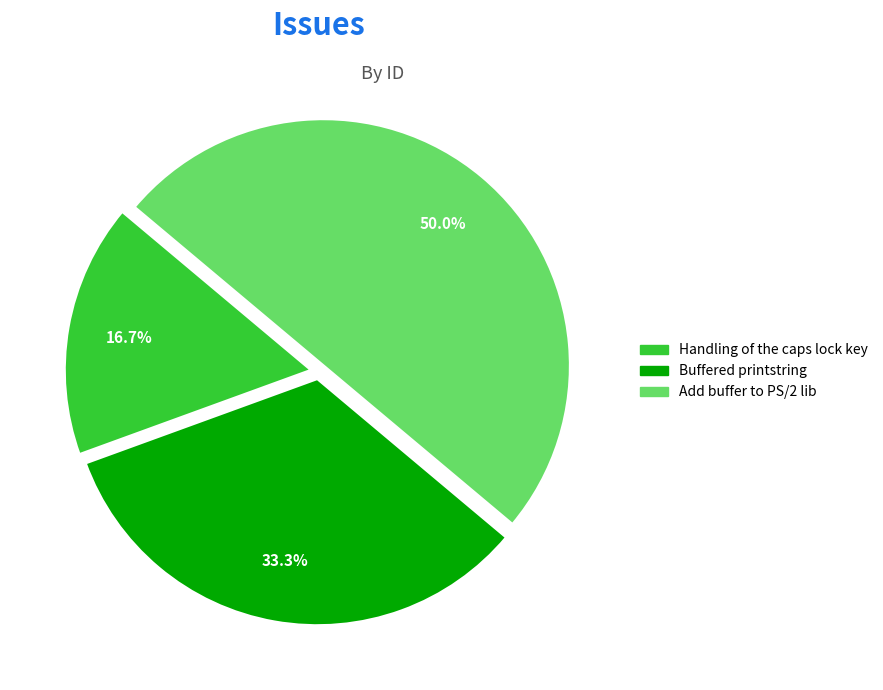

How many segments does this pie chart have?

3